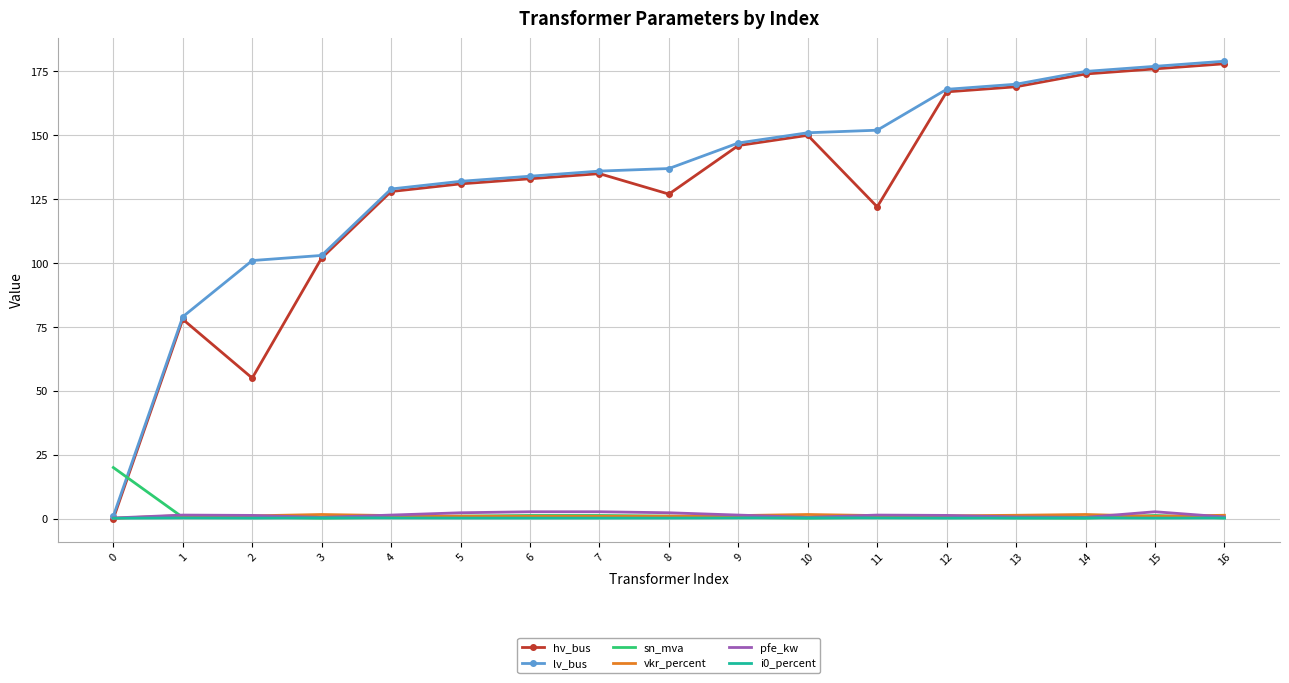

Is it true that lv_bus equals 67.5 at 3?

False